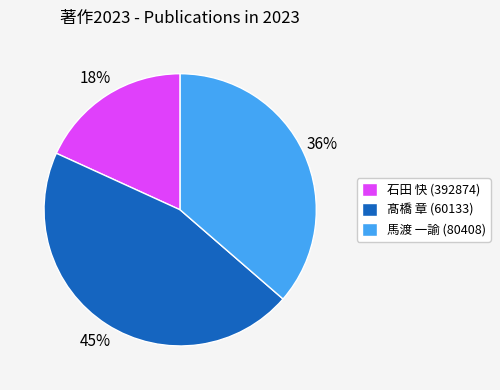

Which category has the smallest portion of the pie?

石田 快 (392874)